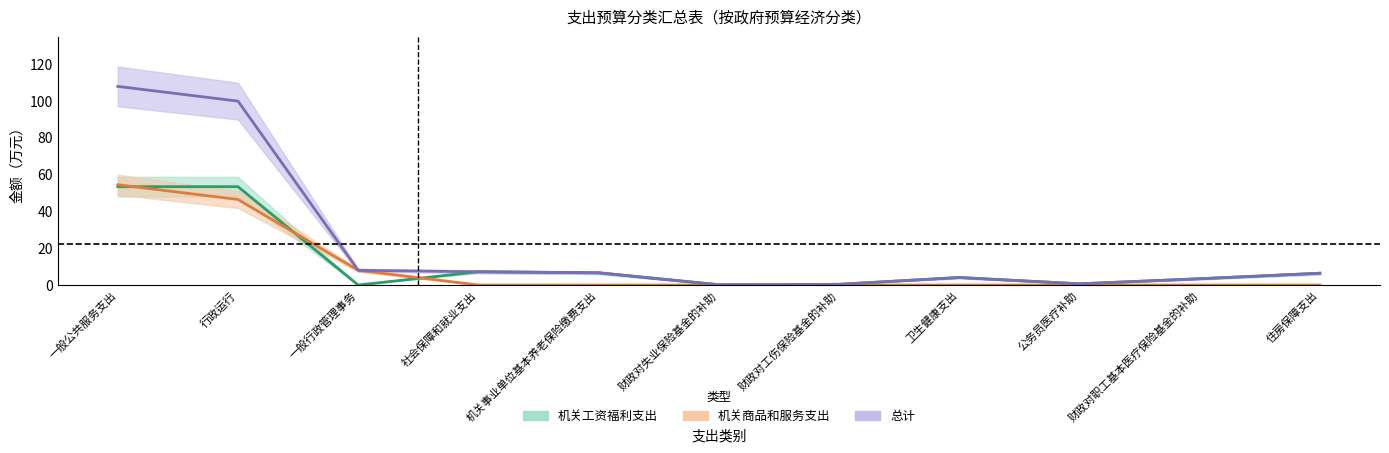

What are all the series names shown in the legend?

机关工资福利支出, 机关商品和服务支出, 总计